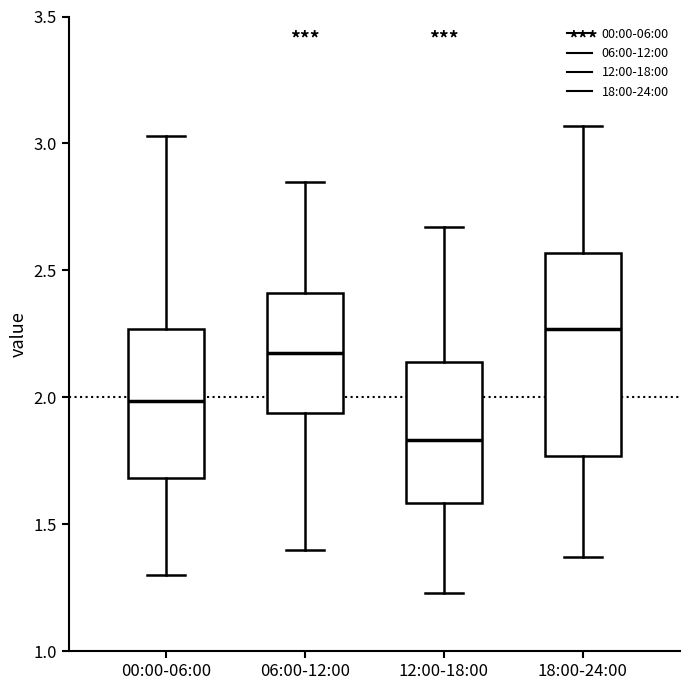

Which box is the tallest, from its lower edge to its upper edge?

18:00-24:00